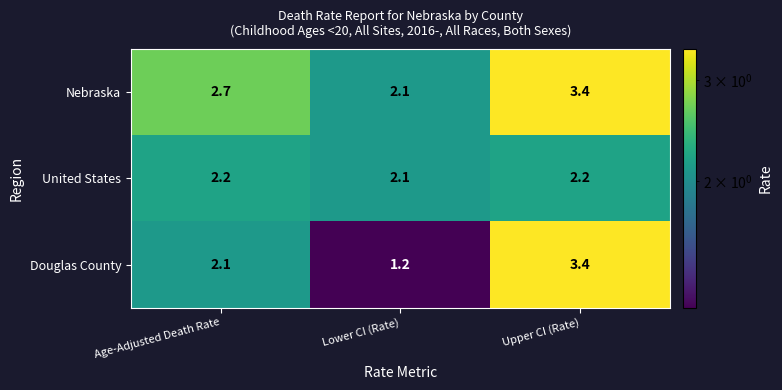

What is the sum of all Nebraska values?

8.2